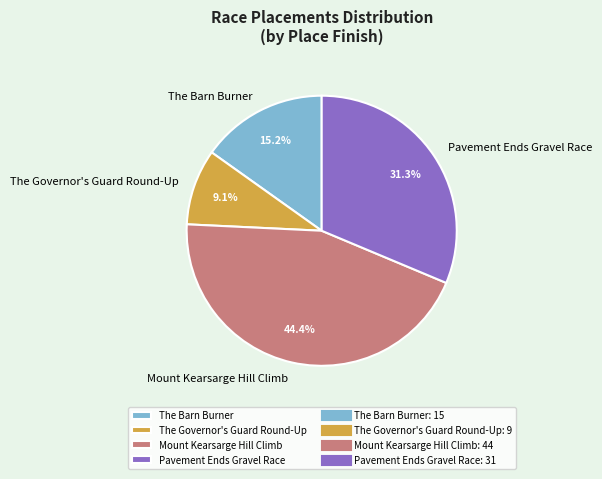

Is it true that The Barn Burner is 15% of the pie?

True